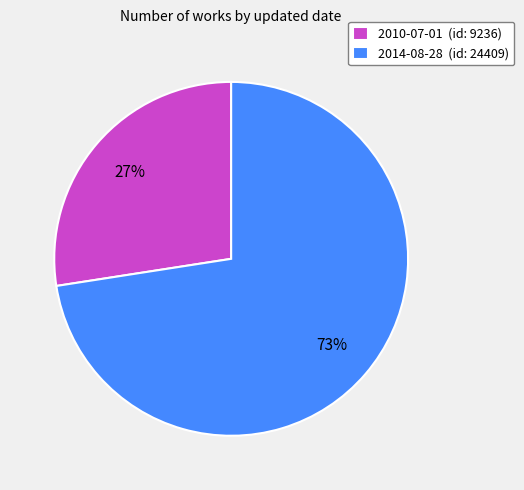

Approximately how many times larger is the value at 2010-07-01 (id: 9236) compared to 2014-08-28 (id: 24409)?

0.4